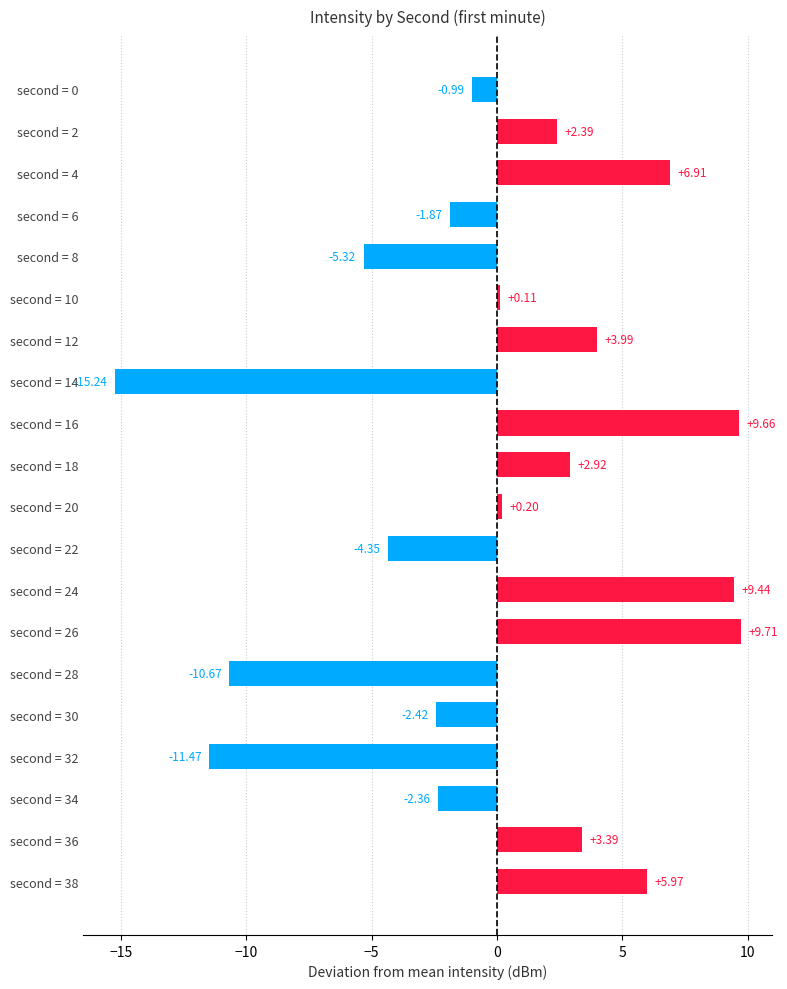

Does the chart contain stacked bars?

No